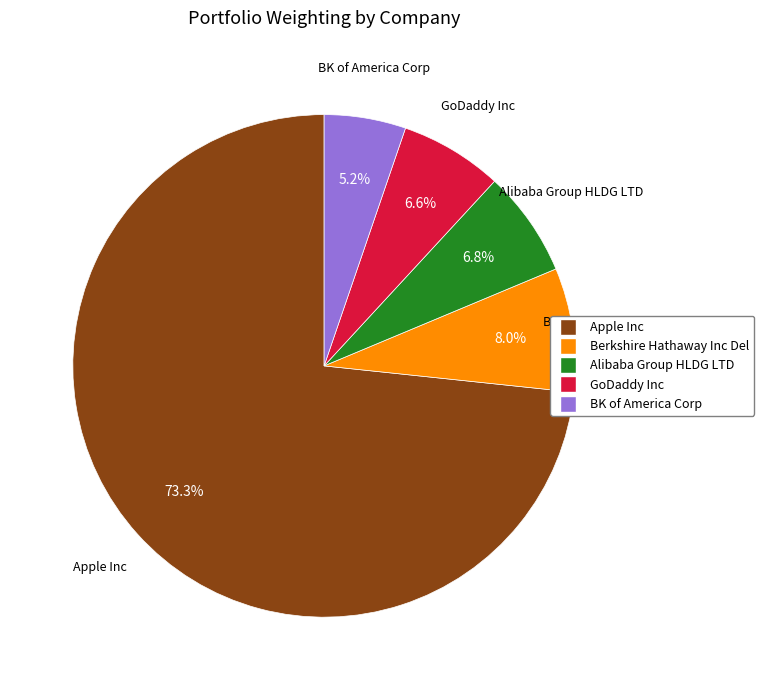

Is there any slice that represents more than half of the pie?

Yes